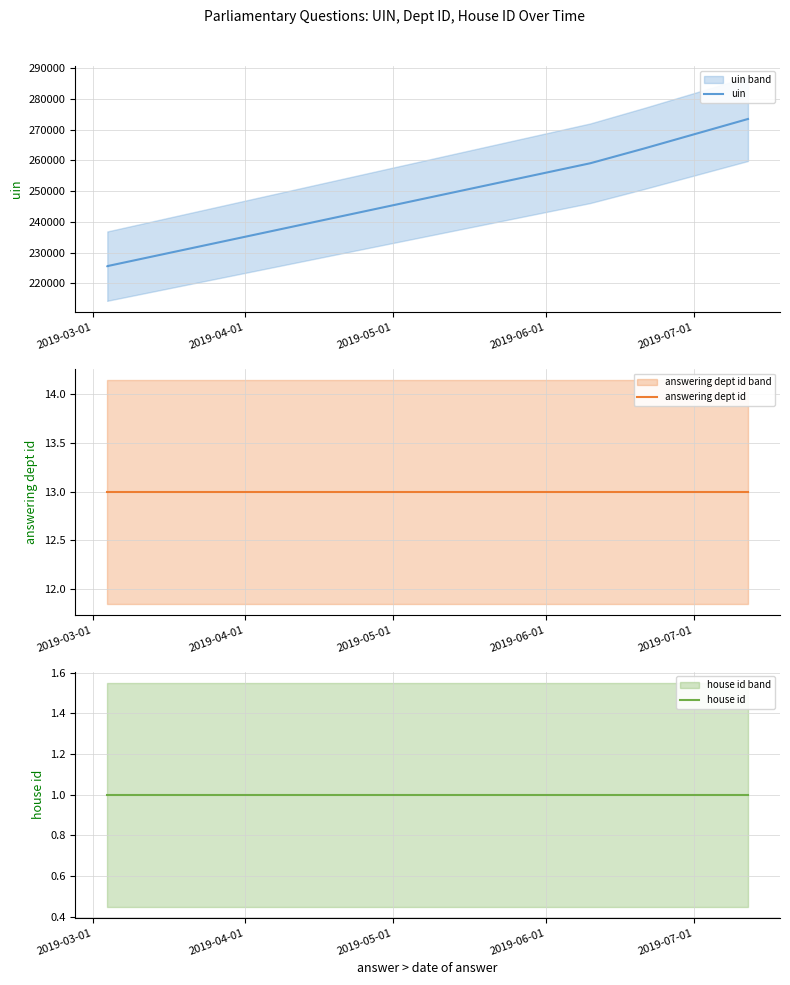

What position from the left is 2019-04-01?

2